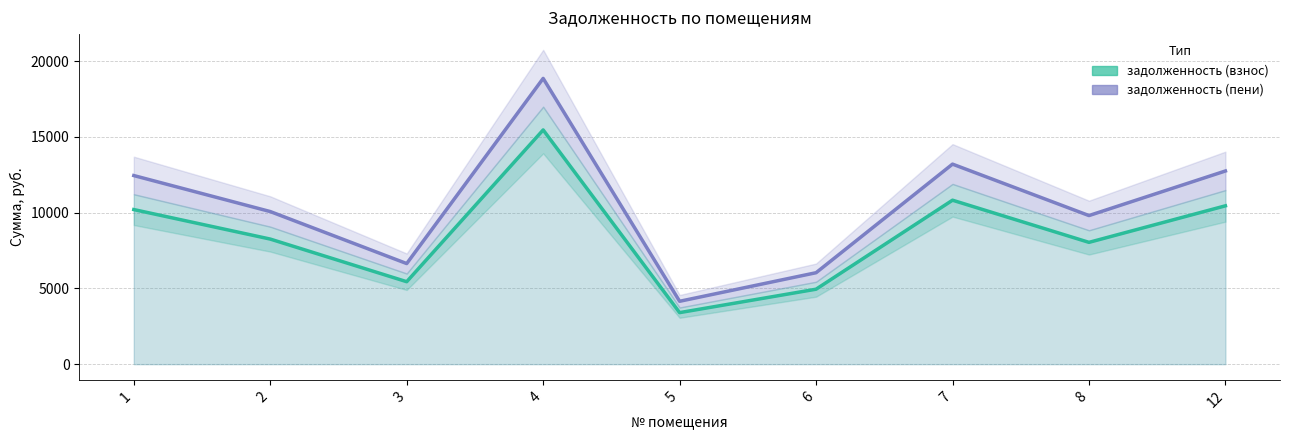

True or false: задолженность (взнос) and задолженность (пени) intersect in this chart.

False